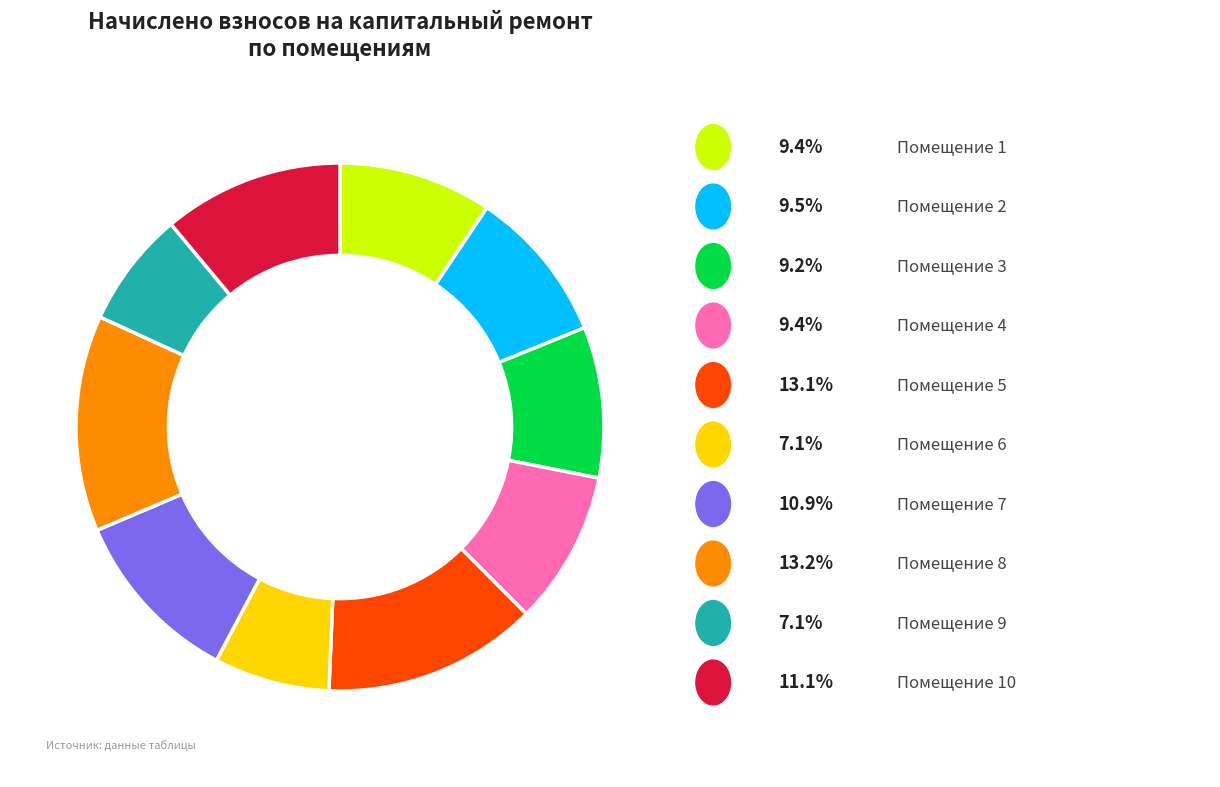

Does any single category account for the majority?

No